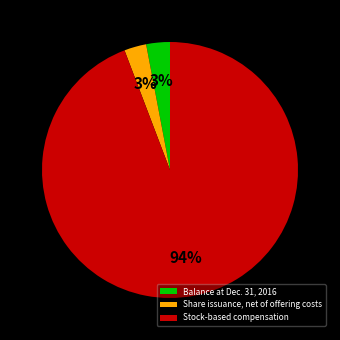

To the nearest percent, what is the difference between the largest and smallest slice percentages?

91%